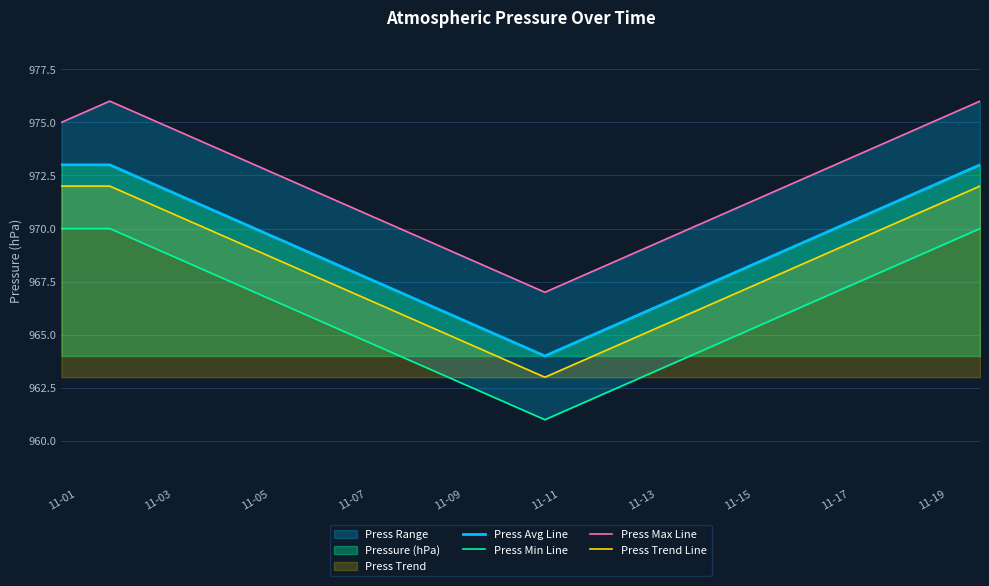

True or false: Press Trend Line has more than 2 points higher than both neighbors.

False